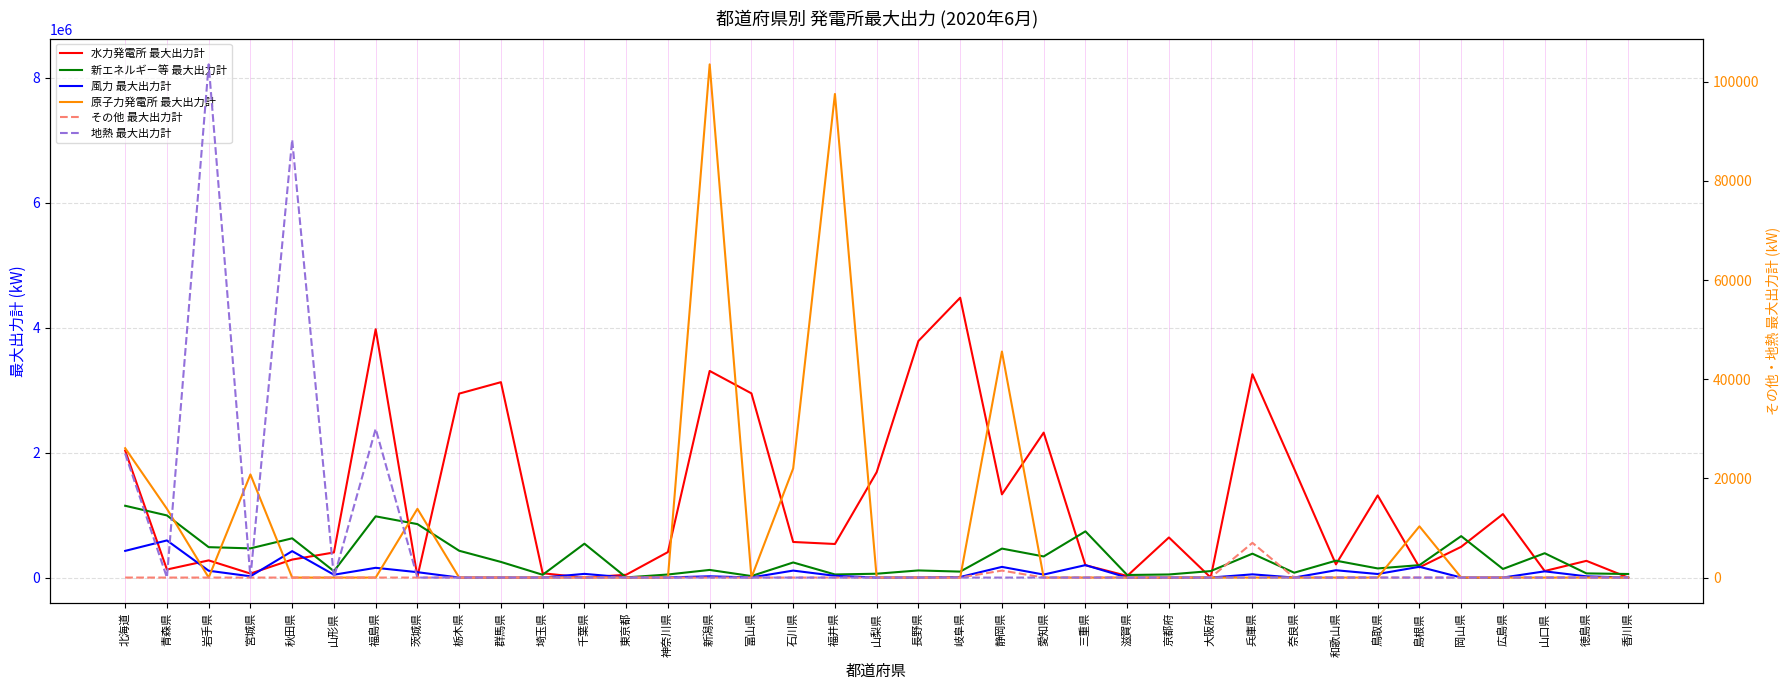

Which series has the widest spread of values?

原子力発電所 最大出力計